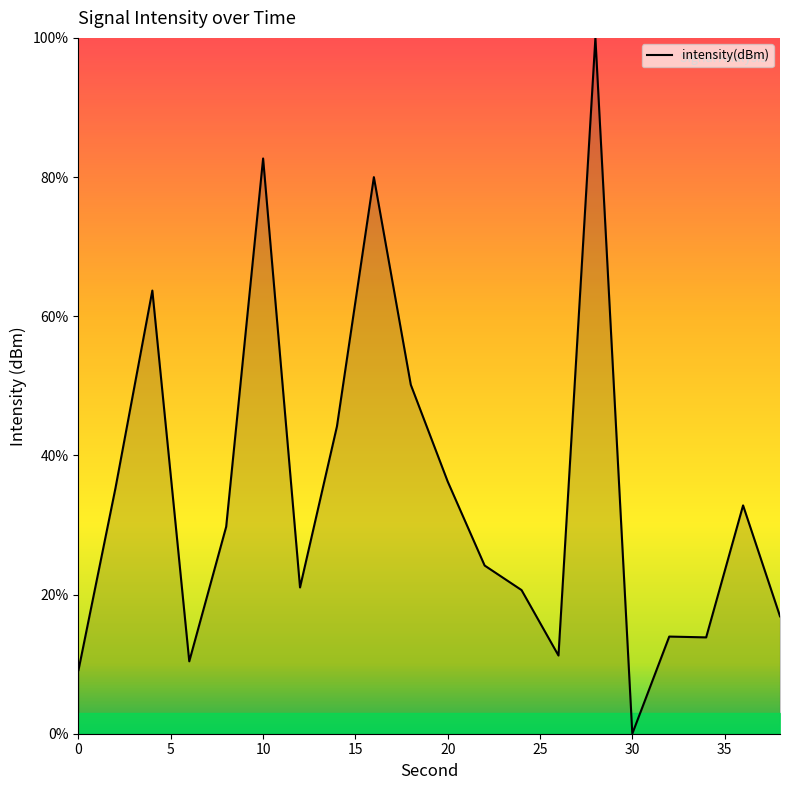

What is the greatest value displayed?

100.0